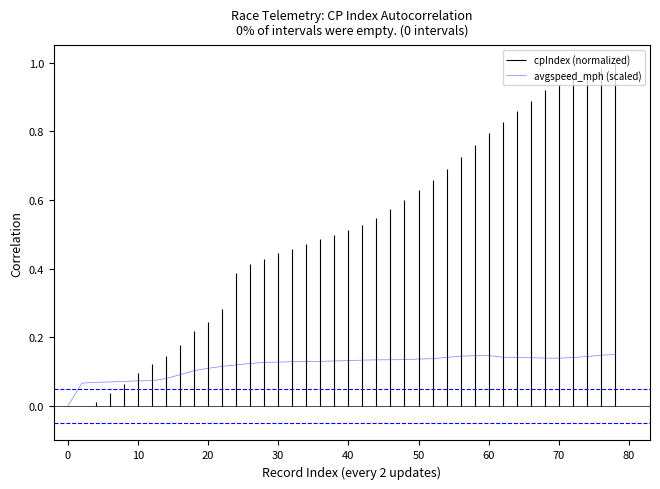

True or false: avgspeed_mph (scaled) has a value of 0.1 at 20.

True